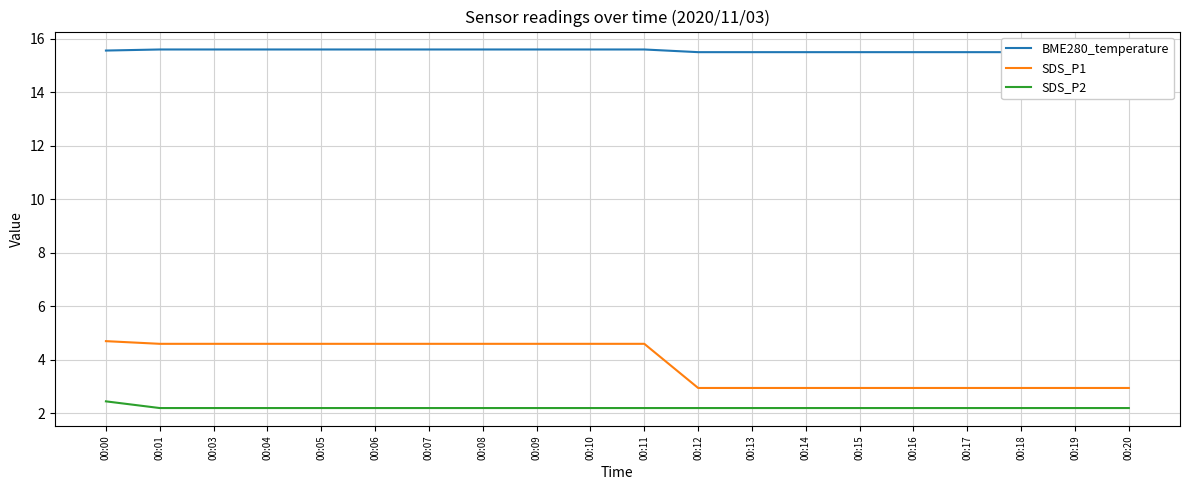

Which series has the largest total across all categories?

BME280_temperature